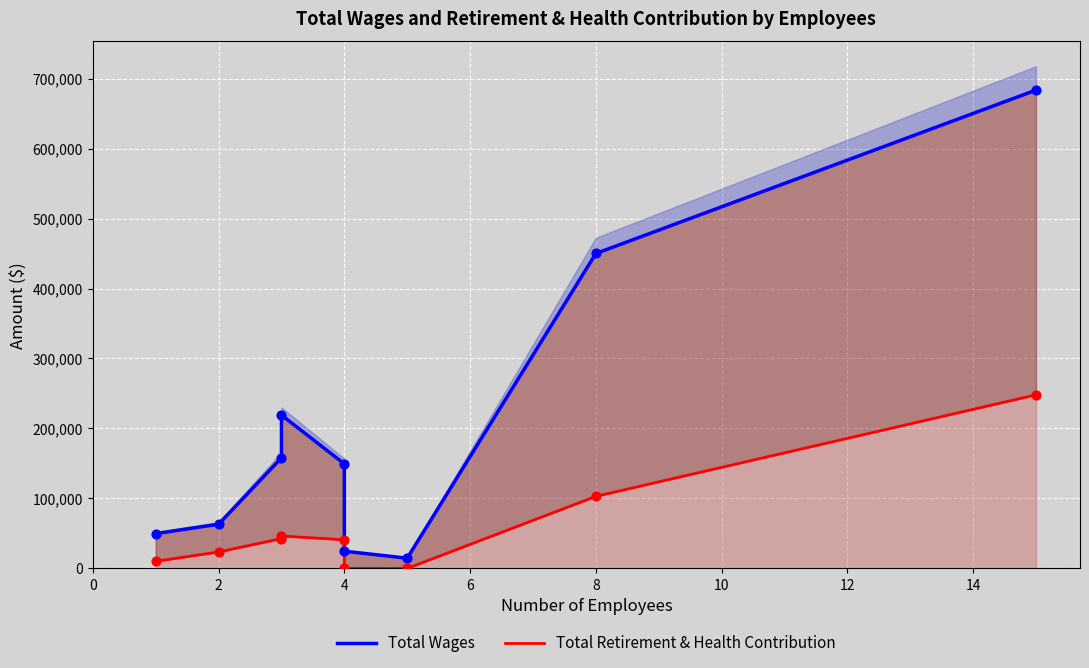

Which series contains the lowest Y value?

Total Retirement & Health Contribution